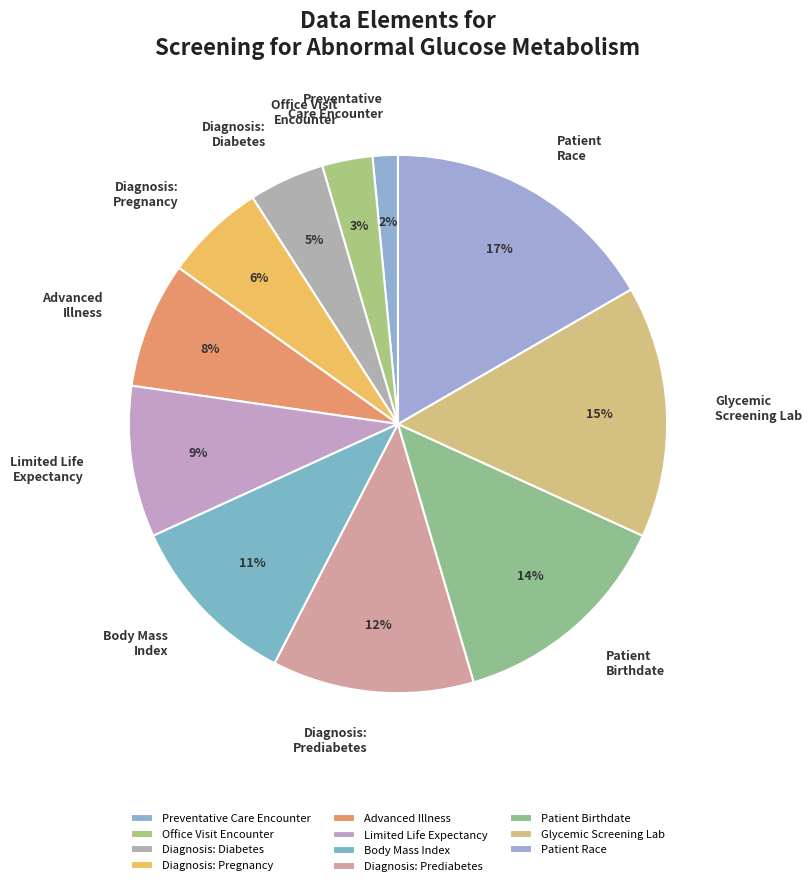

To the nearest percent, what is the average slice percentage?

9%